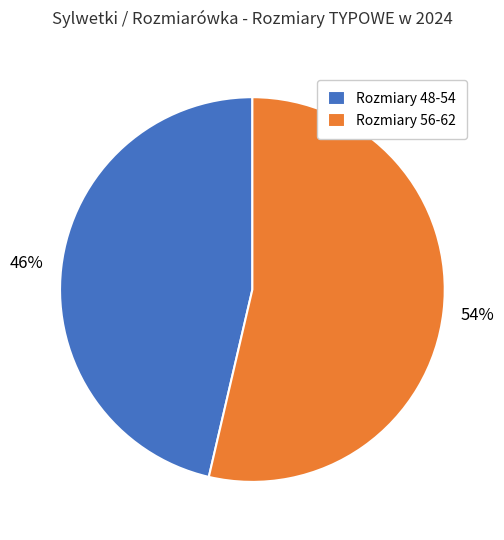

Between Rozmiary 48-54 and Rozmiary 56-62, which is larger?

Rozmiary 56-62